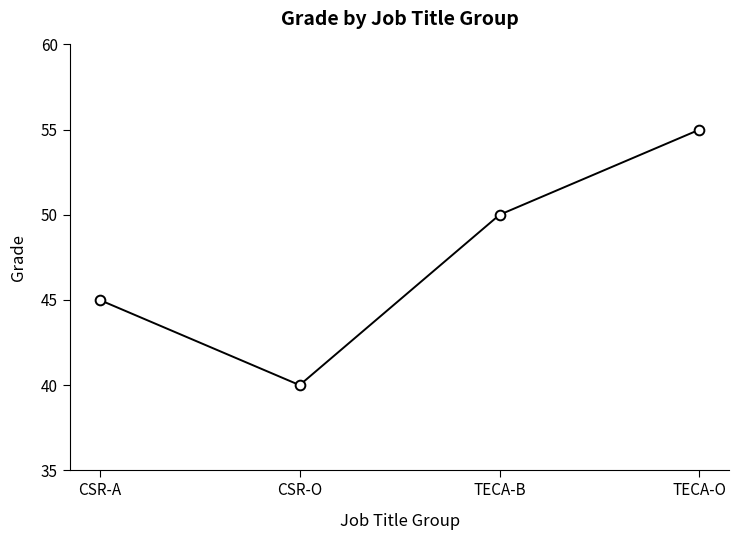

Reading right to left, list all the values displayed in this chart.

55	50	40	45